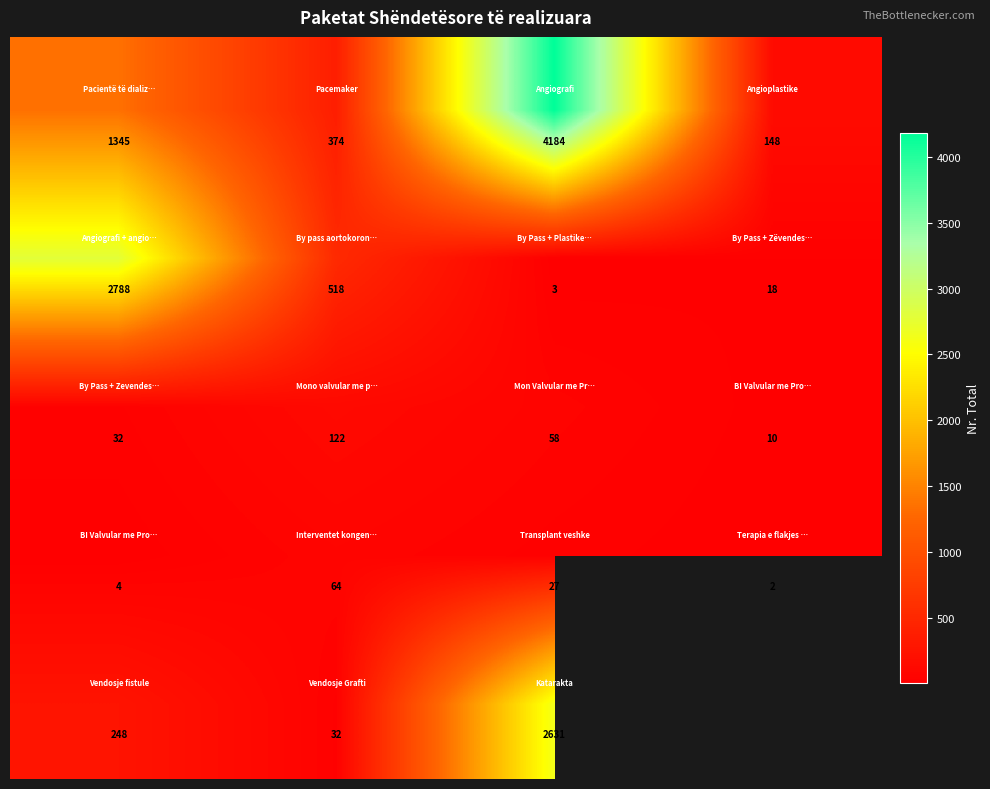

What is the minimum value shown in the chart?

2.0